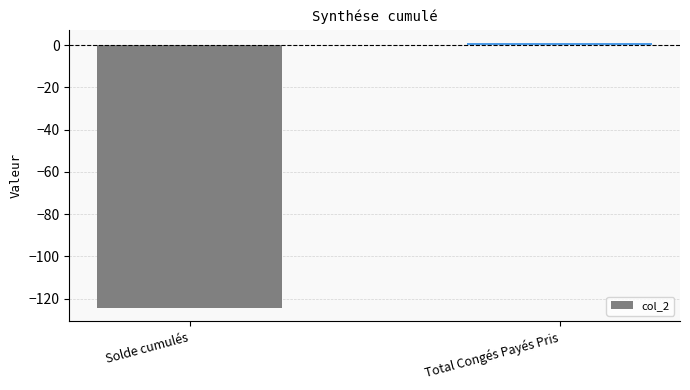

What is the label of the 1st bar from the right?

Total Congés Payés Pris